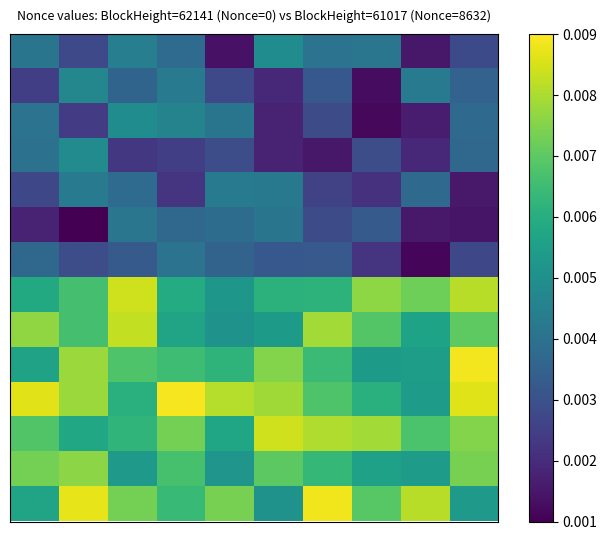

Count the number of categories in the chart.

10